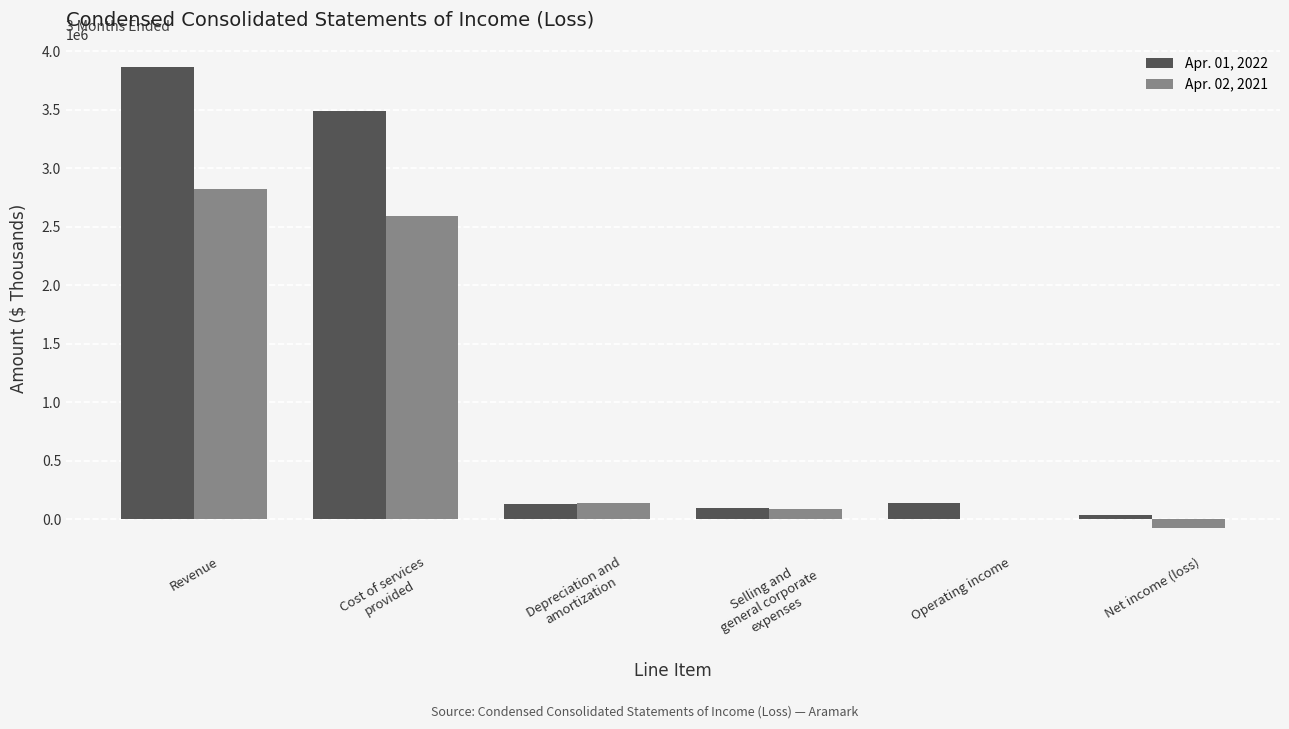

The Apr. 01, 2022 series shows 5873524 at Revenue. True or false?

False